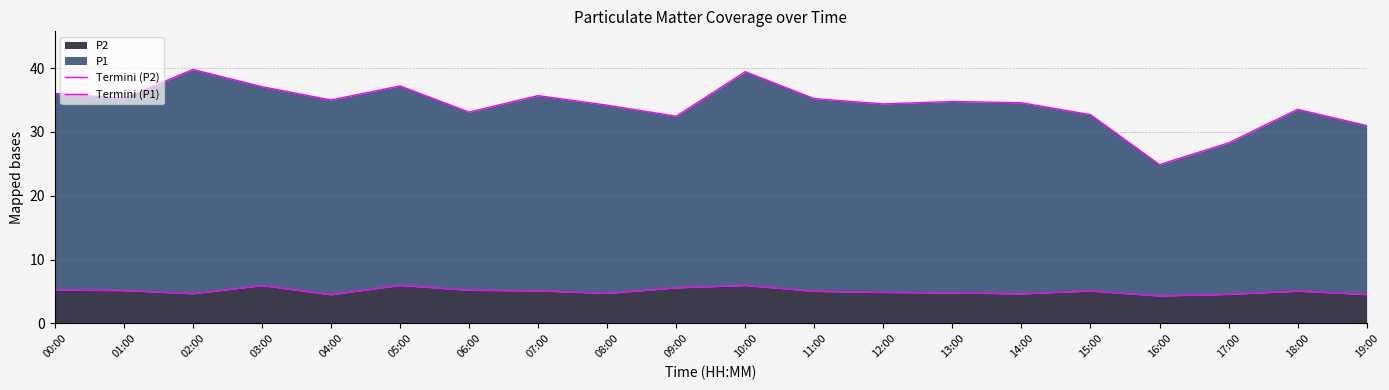

List the series in order of their overall mean, lowest first.

Termini (P2), Termini (P1)